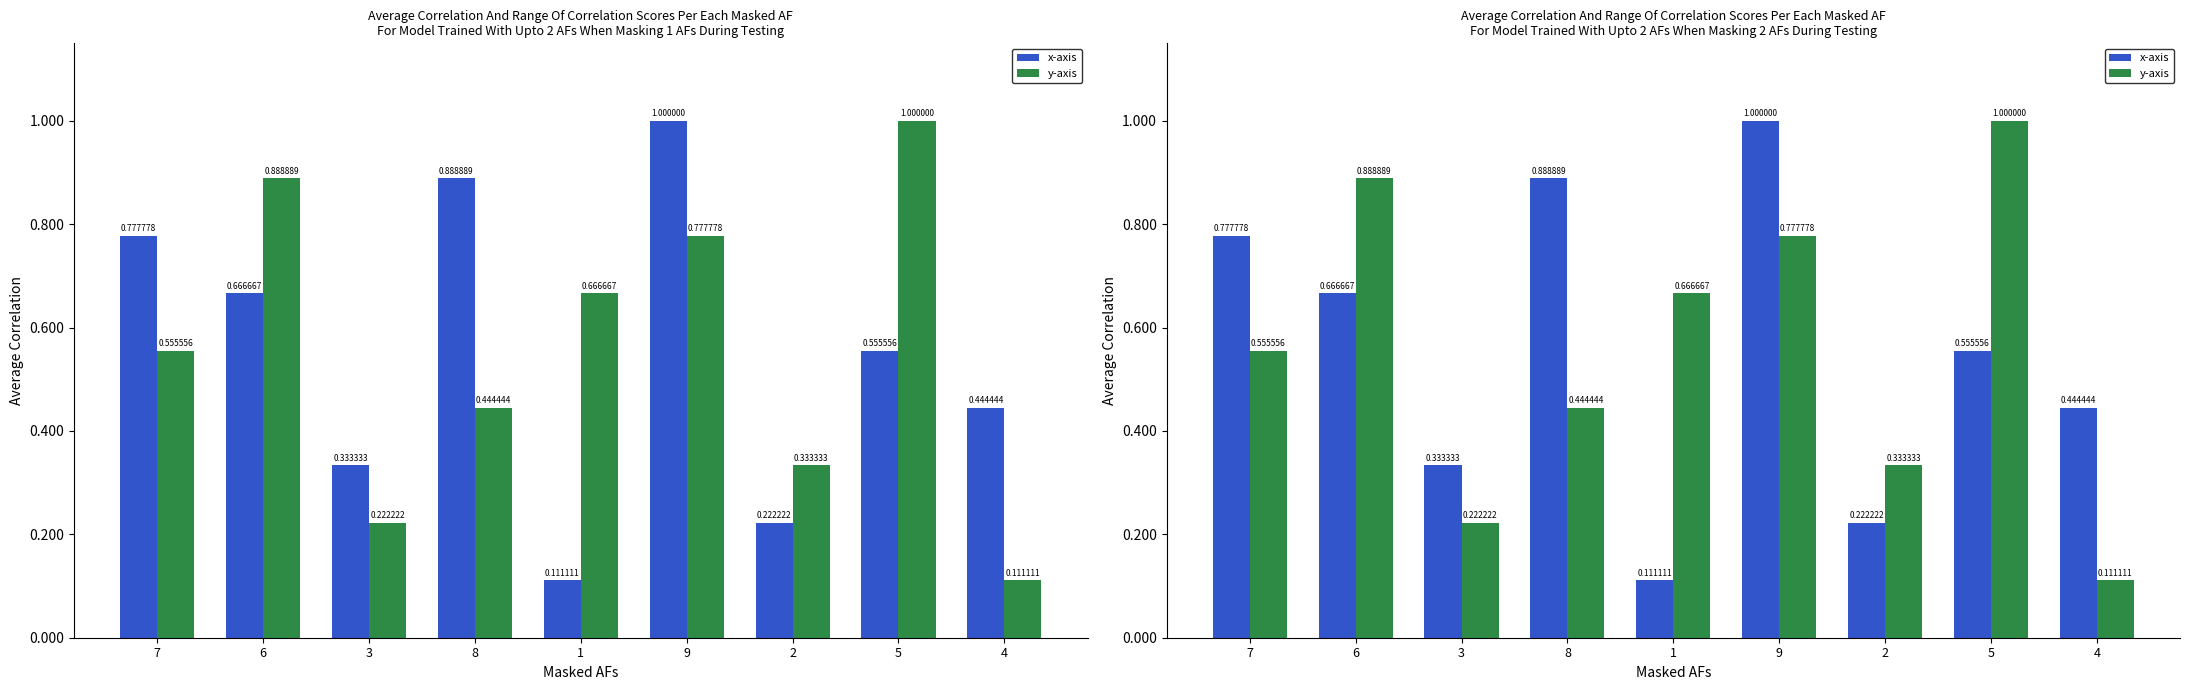

Which category has the highest value in the x-axis series?

9